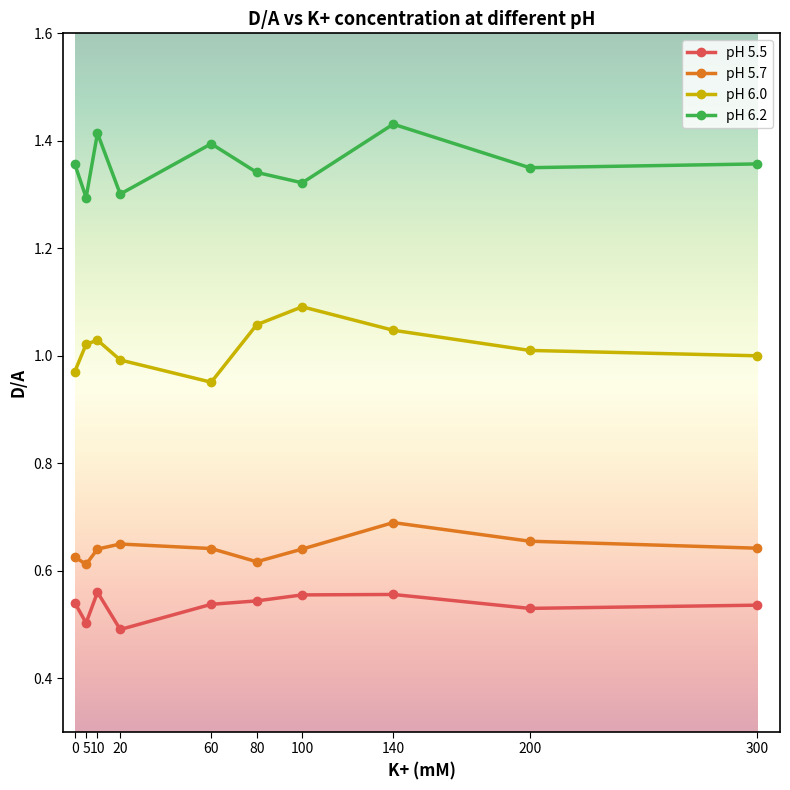

True or false: pH 5.7 and pH 6.2 intersect in this chart.

False